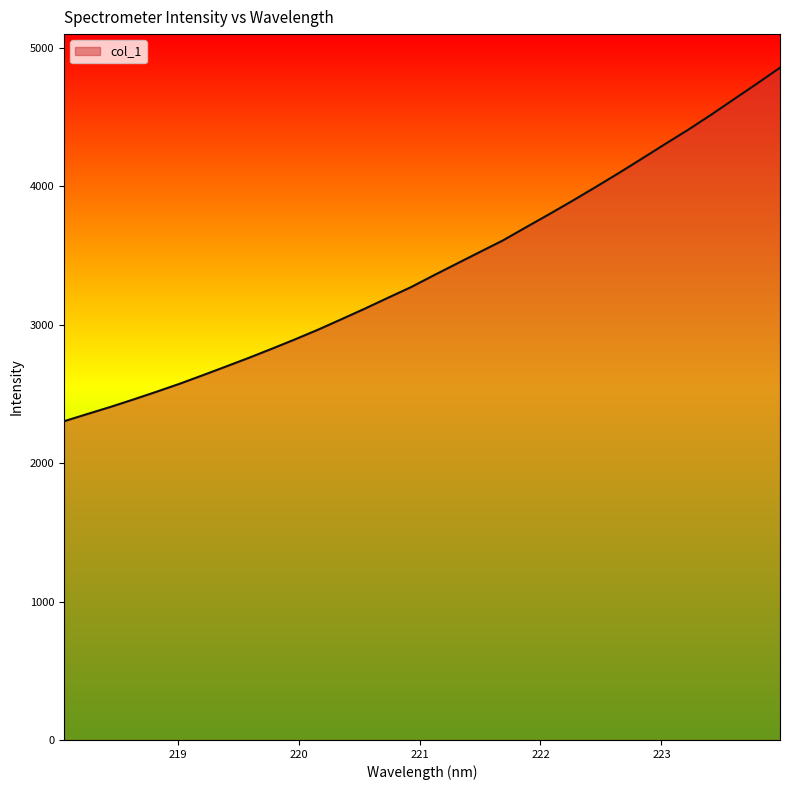

Count the number of data series in this chart.

1